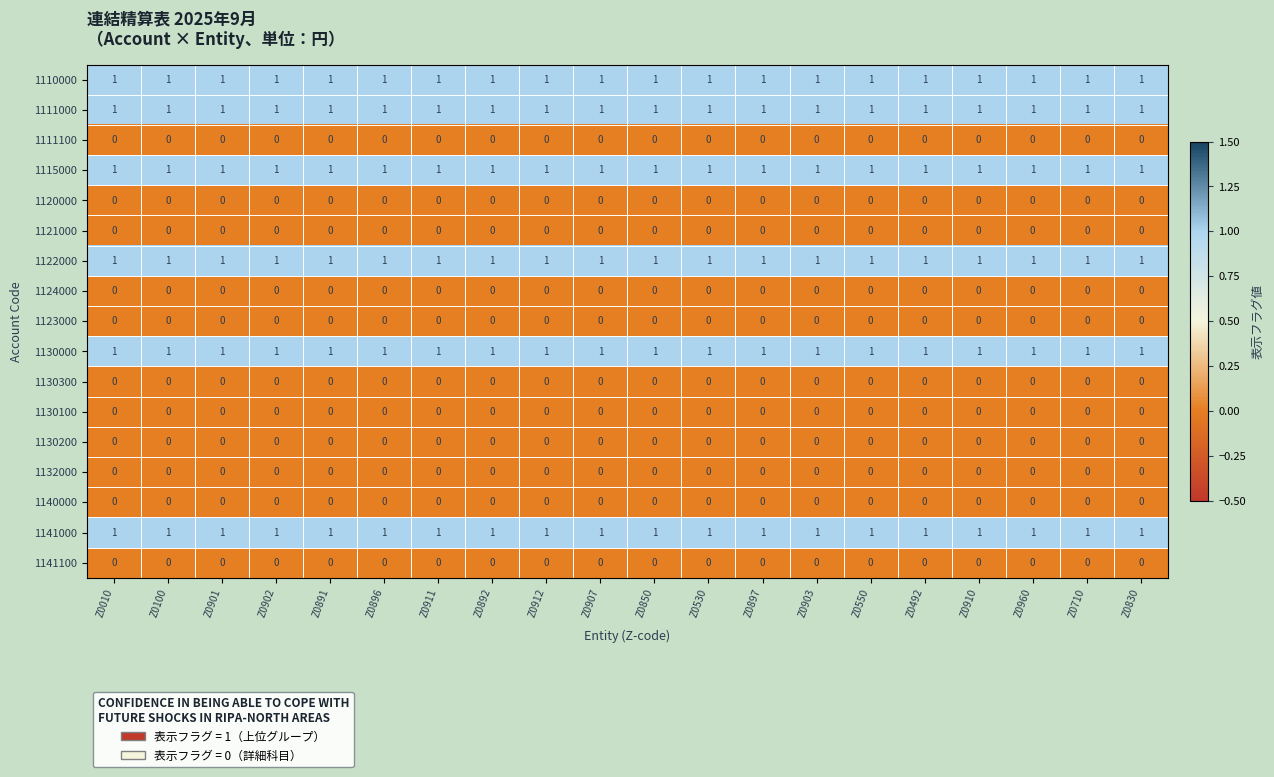

What is the maximum value shown in the chart?

1